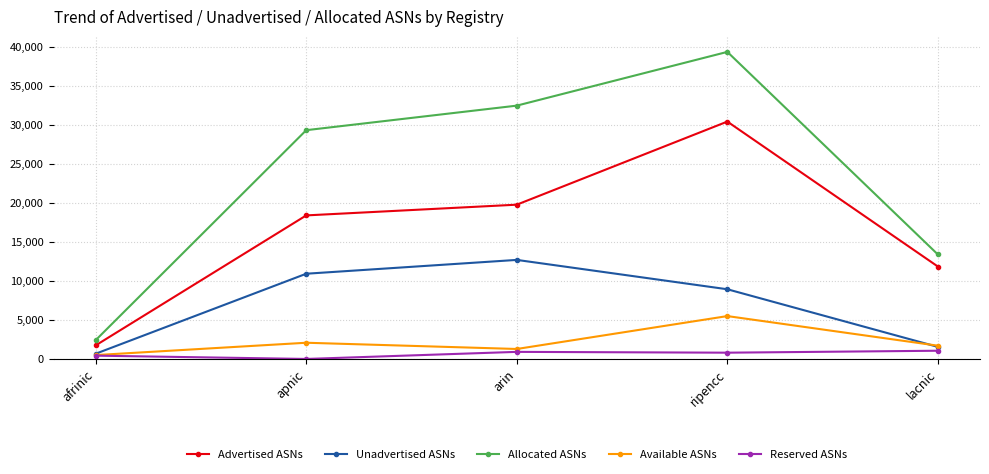

Does the chart display data point markers on the line(s)?

Yes